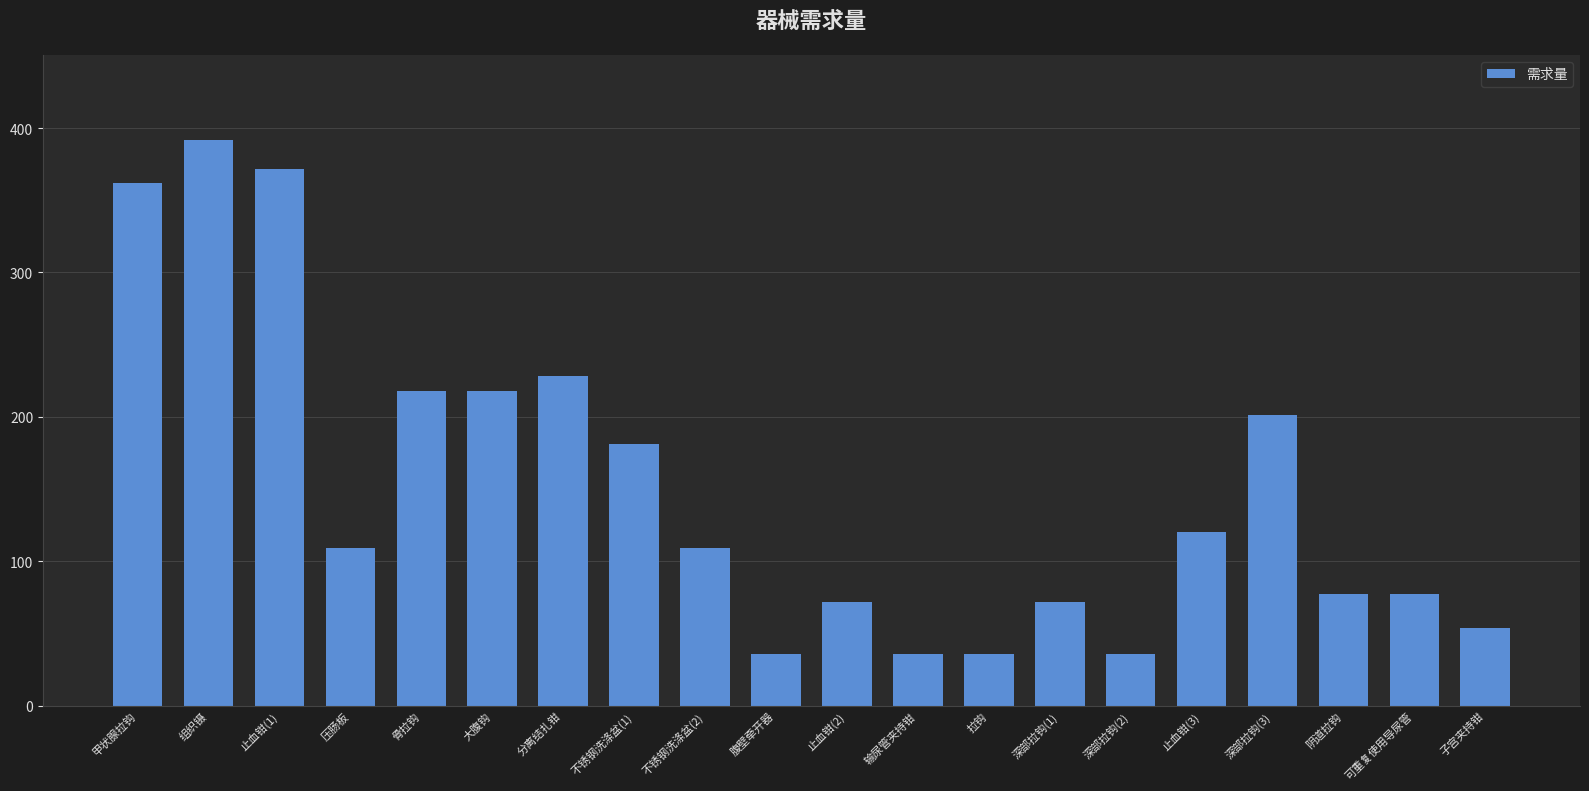

Where does the data first go above 109?

甲状腺拉钩